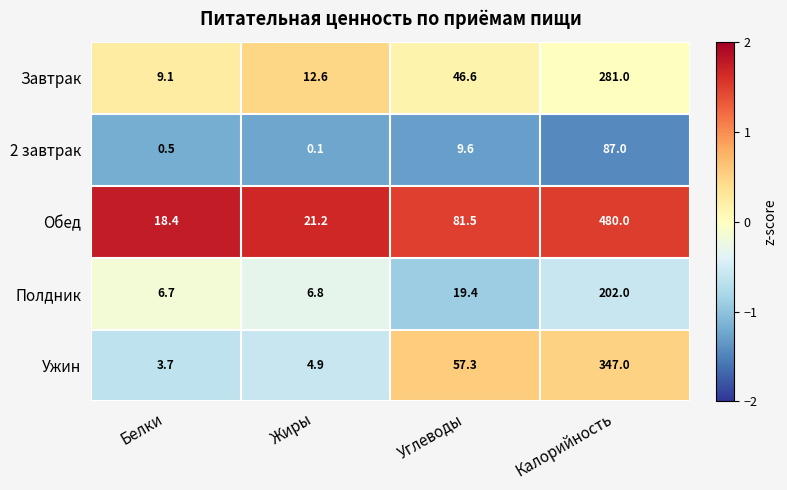

Which series has the largest range (max minus min)?

Обед